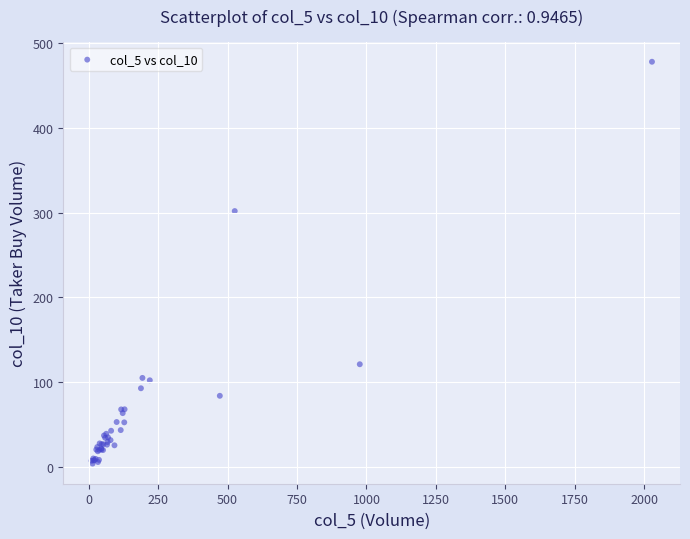

What Y value in the scatter plot is closest to 240?

301.8